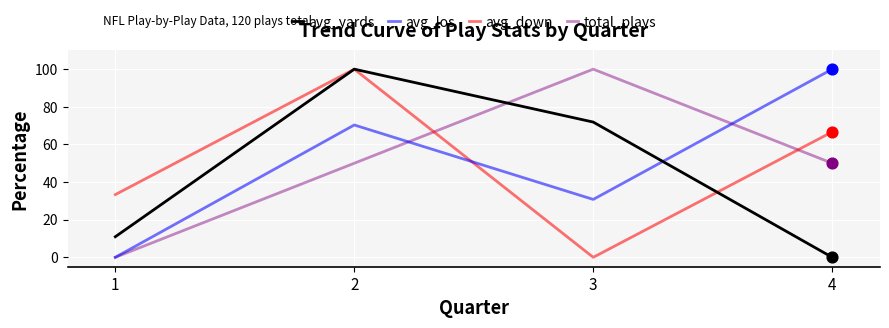

Which series changed the most between 1 and 4?

avg_los